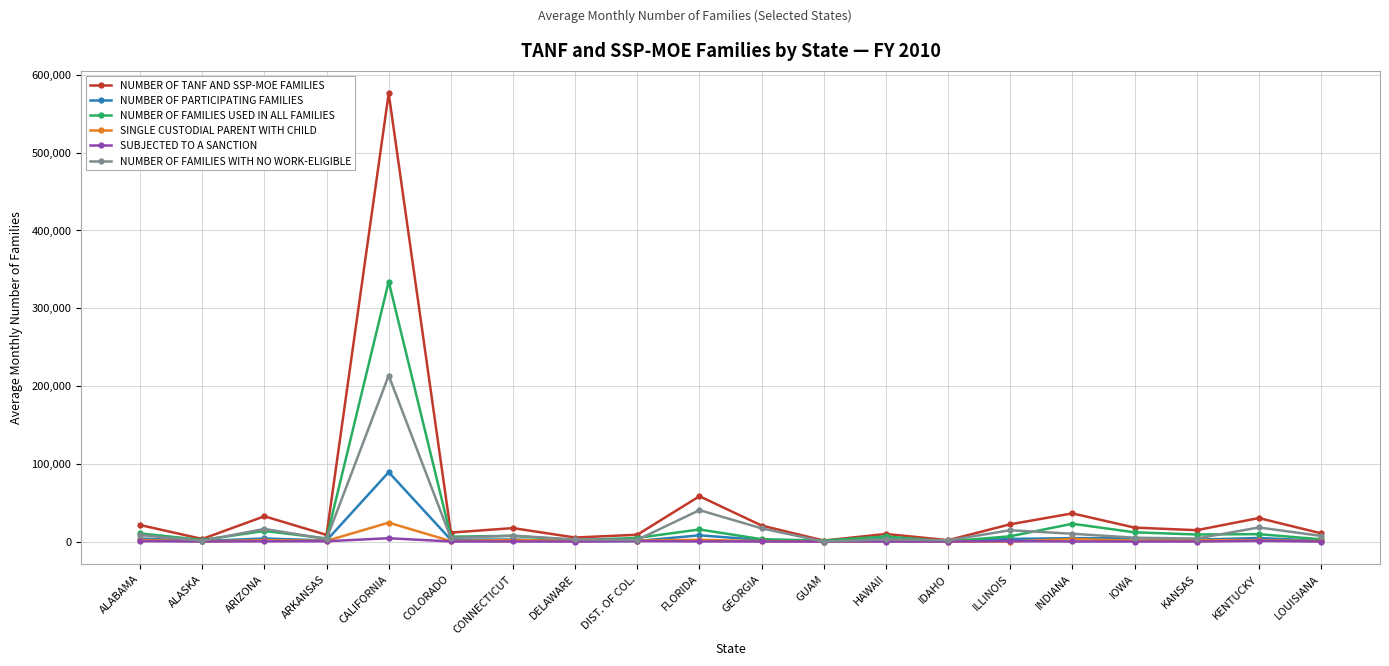

Is the value of NUMBER OF PARTICIPATING FAMILIES at KENTUCKY greater than the value of NUMBER OF FAMILIES WITH NO WORK-ELIGIBLE at ARIZONA?

No